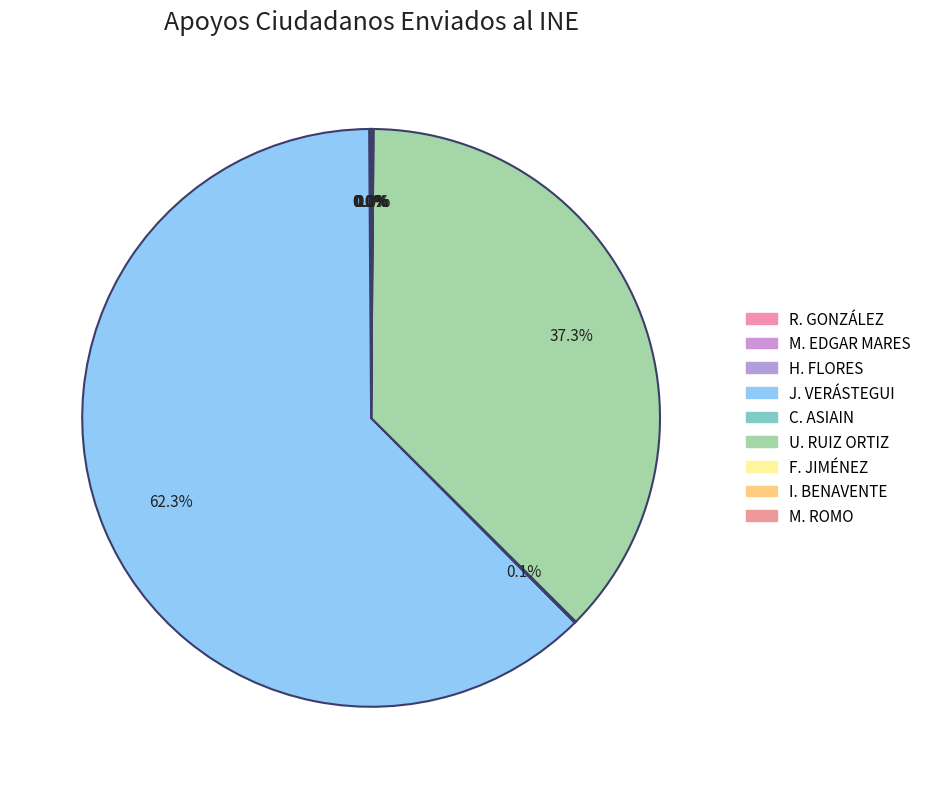

How many slices are in this pie chart?

9